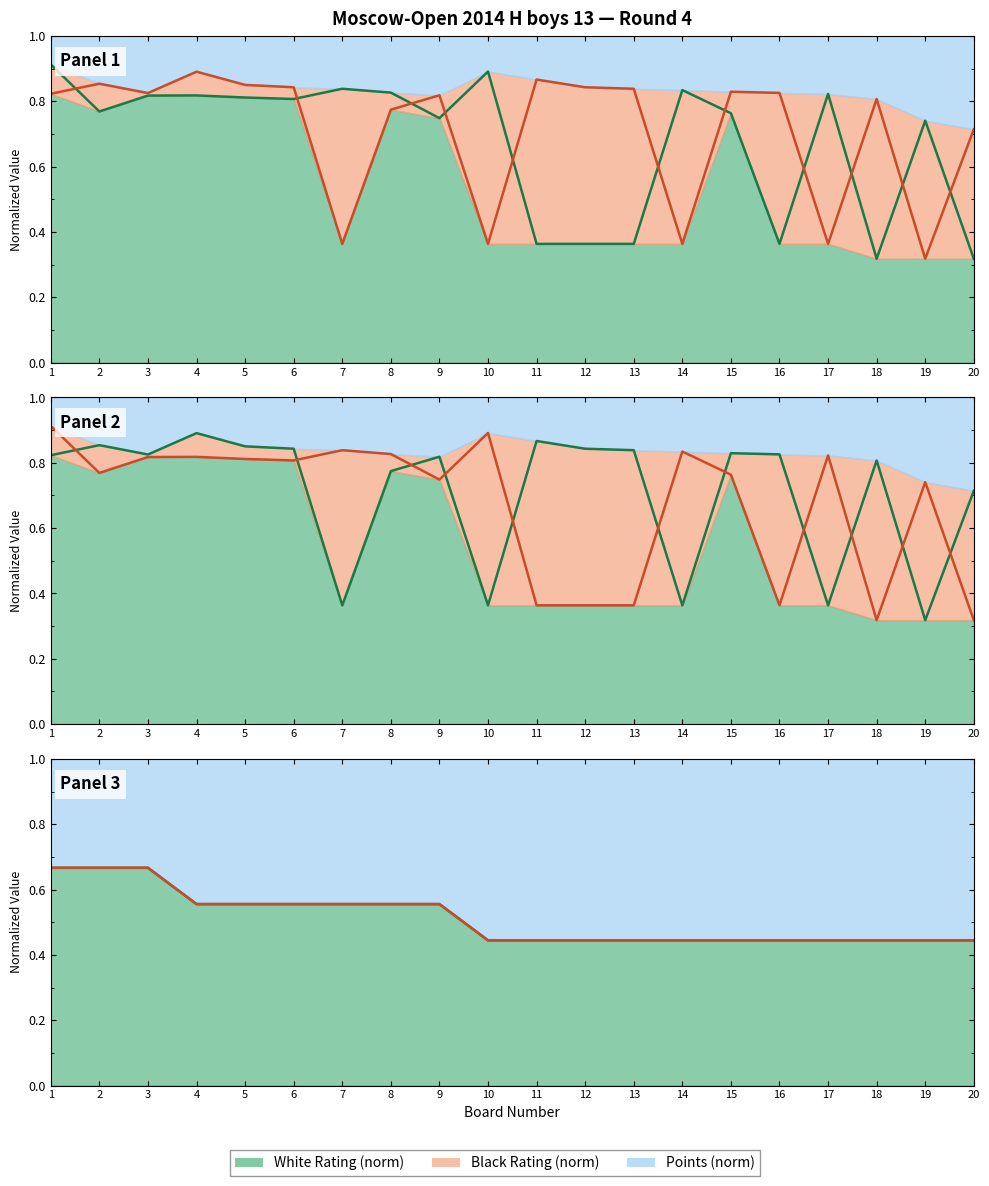

List the labels in order of Series B value, smallest first.

10, 11, 12, 13, 14, 15, 16, 17, 18, 19, 20, 4, 5, 6, 7, 8, 9, 1, 2, 3